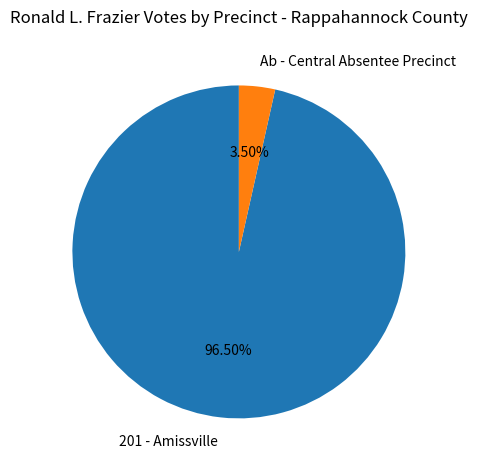

Between Ab - Central Absentee Precinct and 201 - Amissville, which is larger?

201 - Amissville